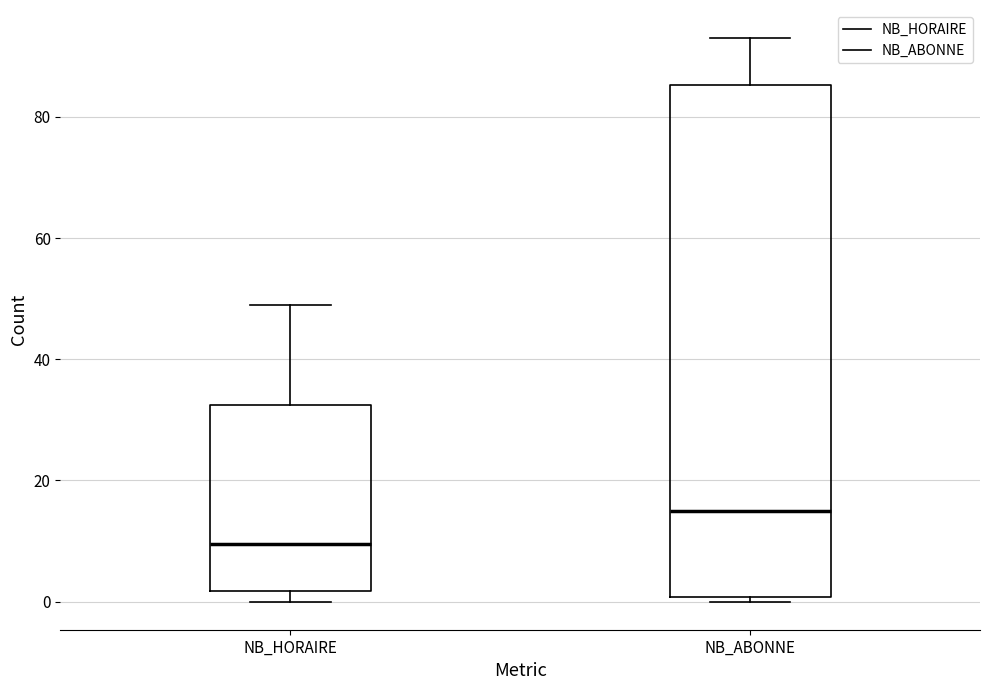

Which box has the lowest median line?

NB_HORAIRE